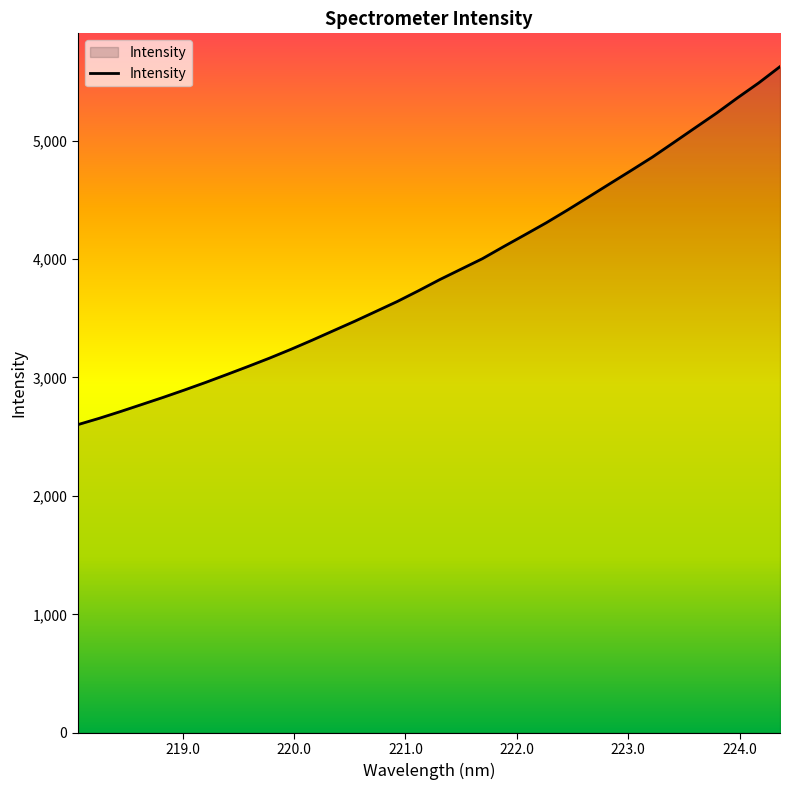

What is the maximum value shown in the chart?

5623.6